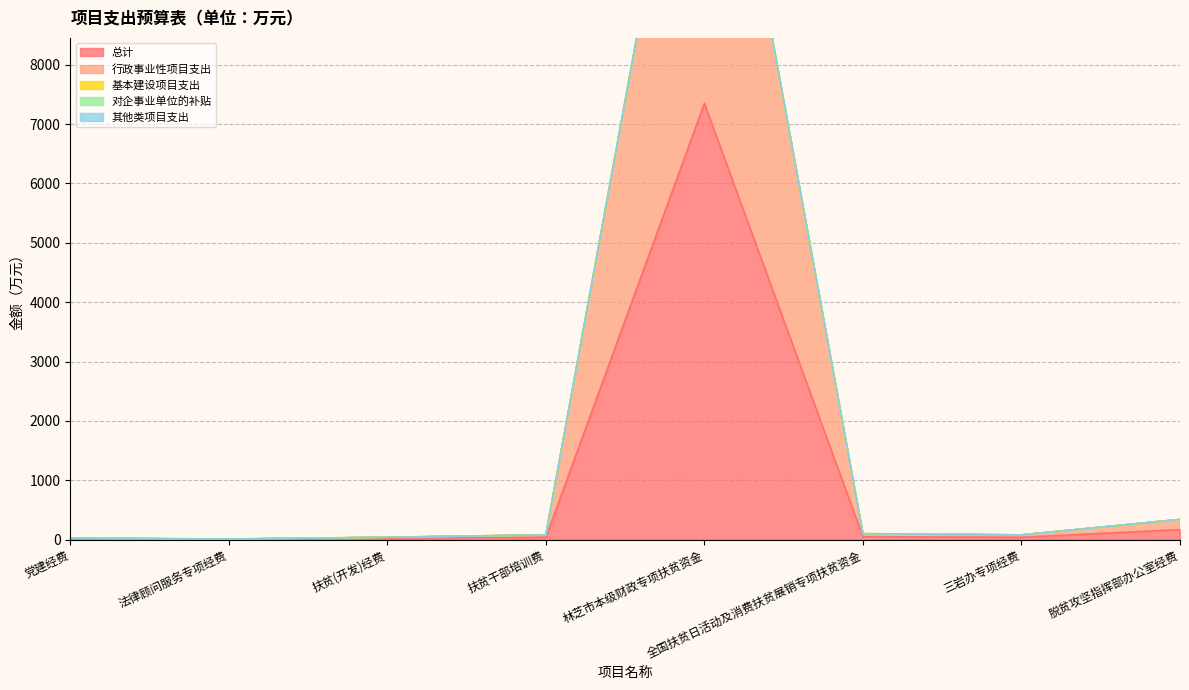

How many categories are shown in the chart?

8